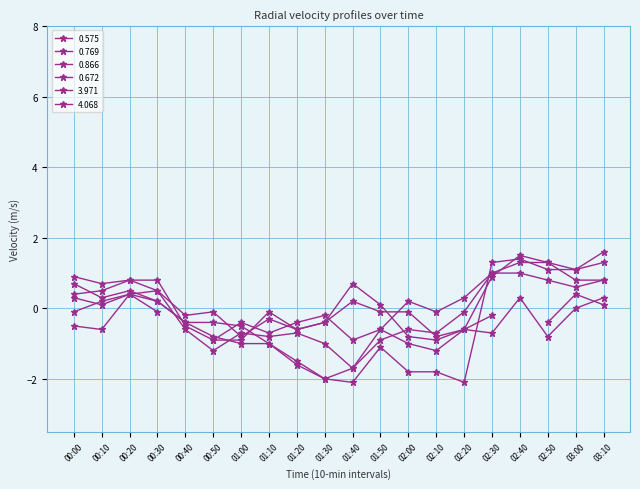

True or false: 3.971 has a value of -0.3 at 02:20.

False